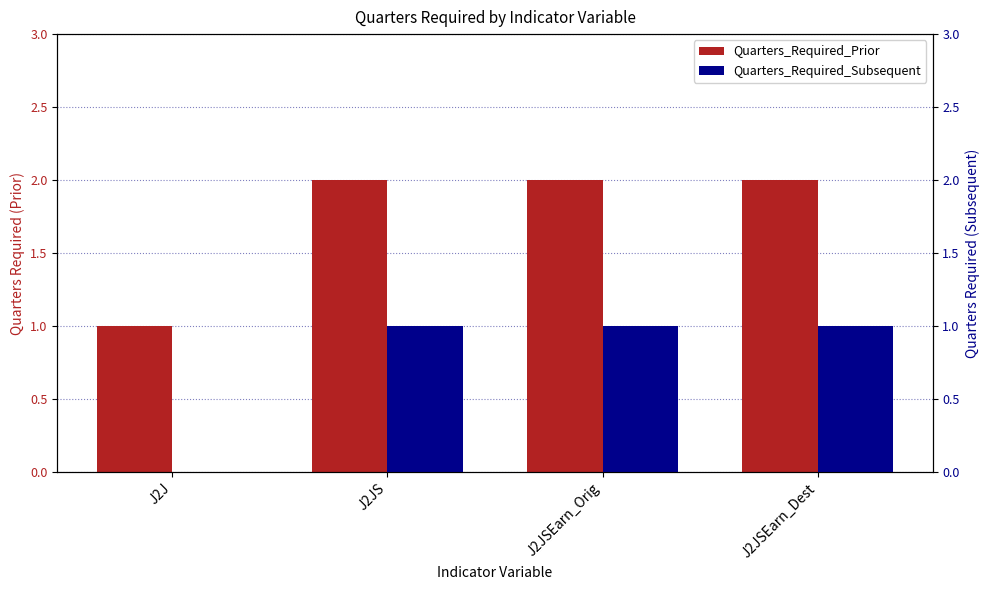

What is the sum of the Quarters_Required_Subsequent values at J2JSEarn_Orig and J2J?

1